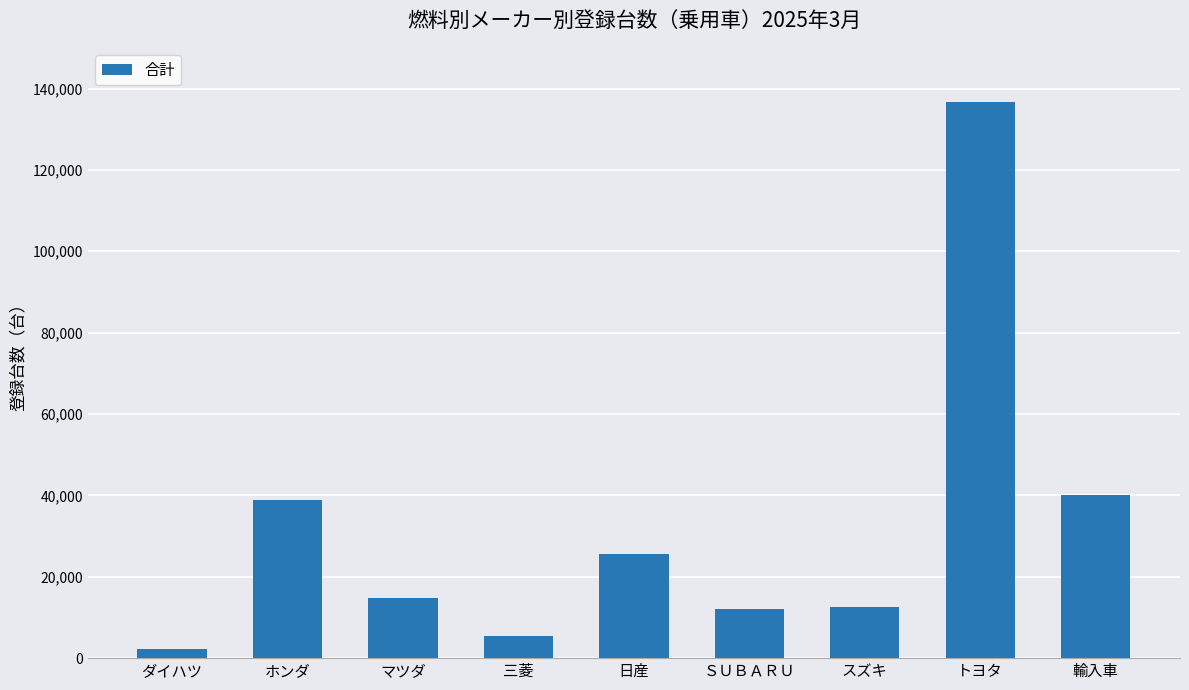

The value at スズキ is 12545. True or false?

True